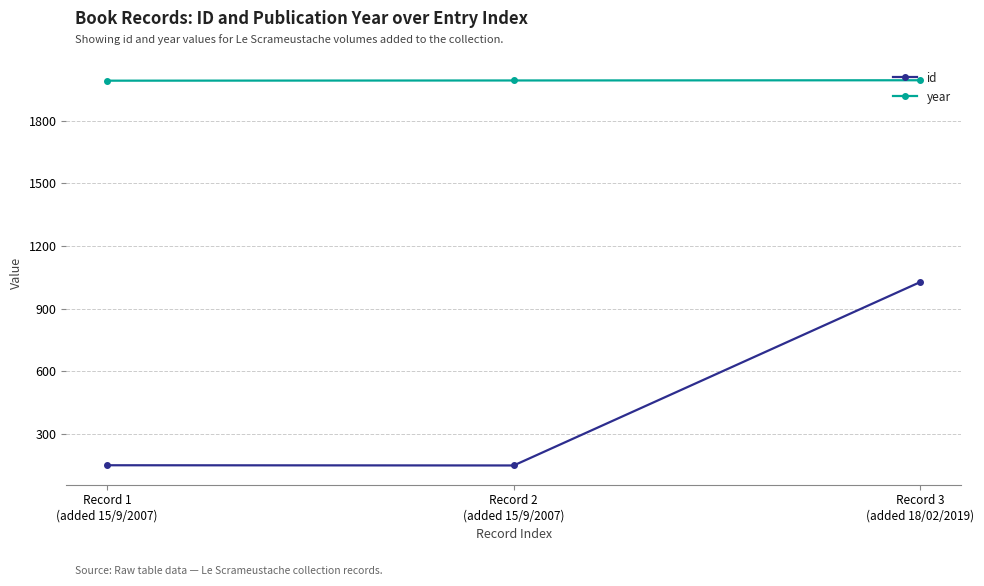

How many values in the year series are below 1993?

1